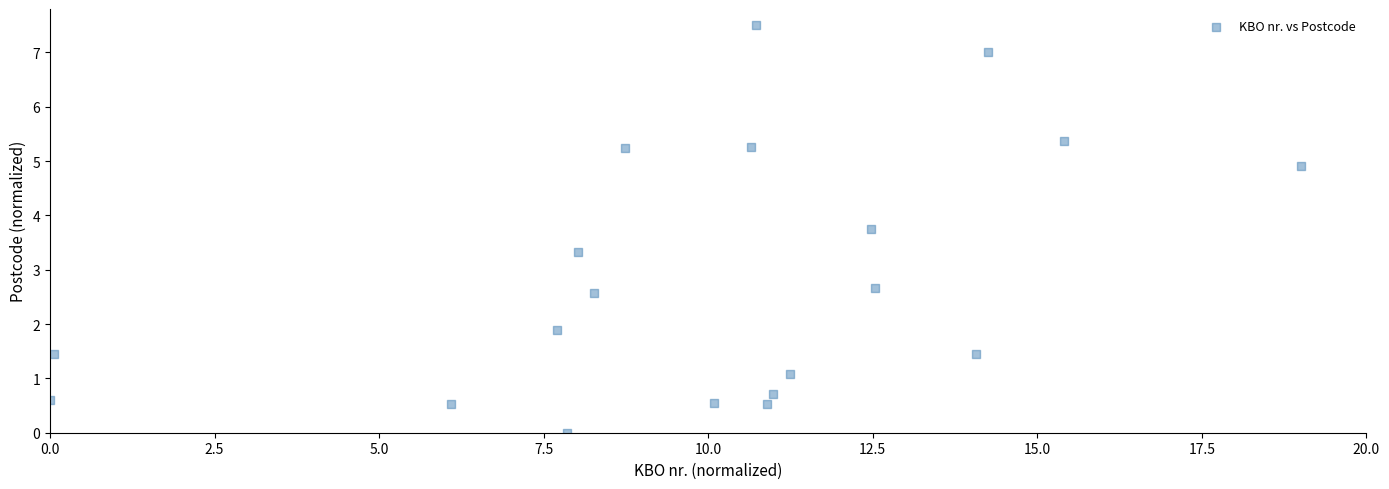

What is the range of X values (max minus min)?

19.0